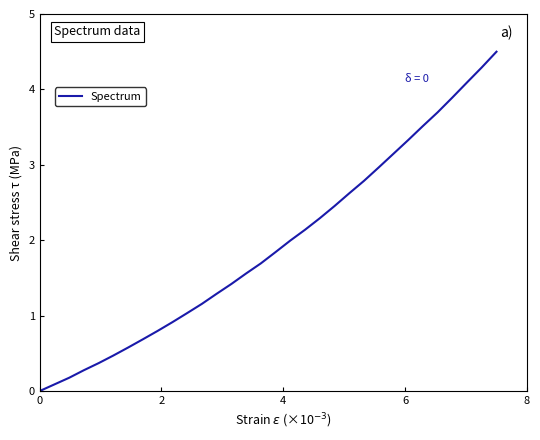

What is the difference between the maximum and minimum values?

4.5